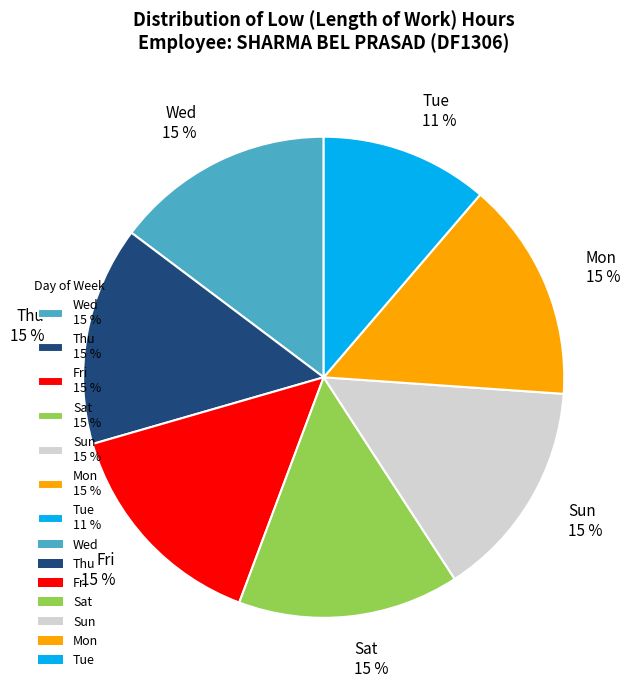

Between Tue 11 % and Sun 15 %, which is larger?

Sun 15 %